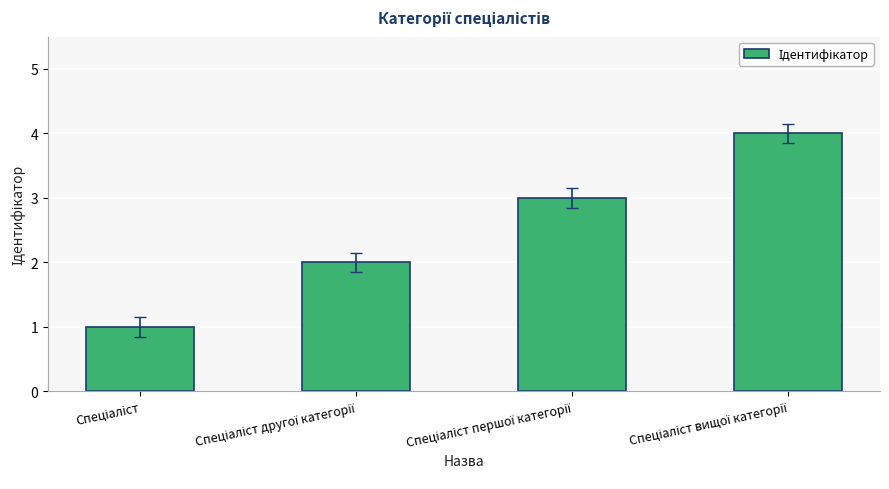

What is the difference between the maximum and minimum values?

3